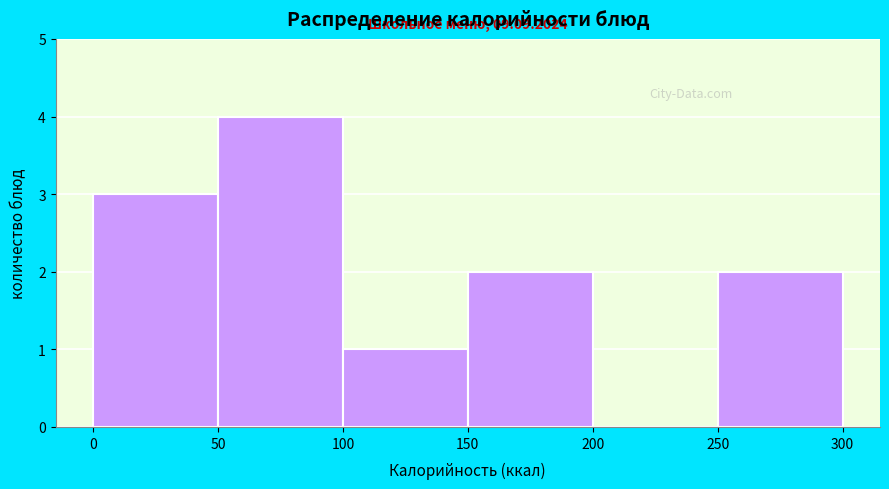

Over which range of the x-axis is the bar tallest?

50 to 100